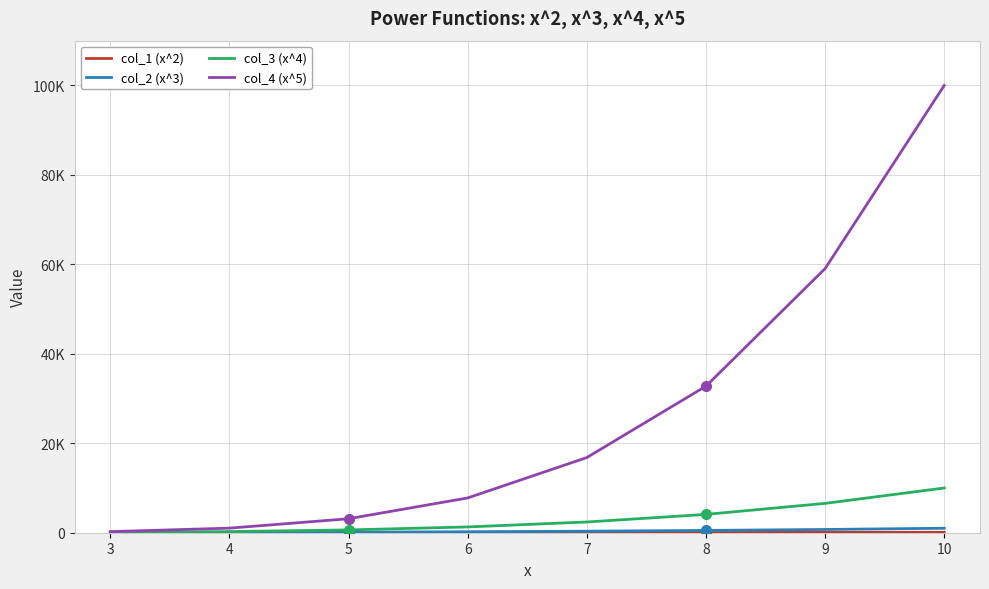

Is this an area chart (filled region under the line)?

No